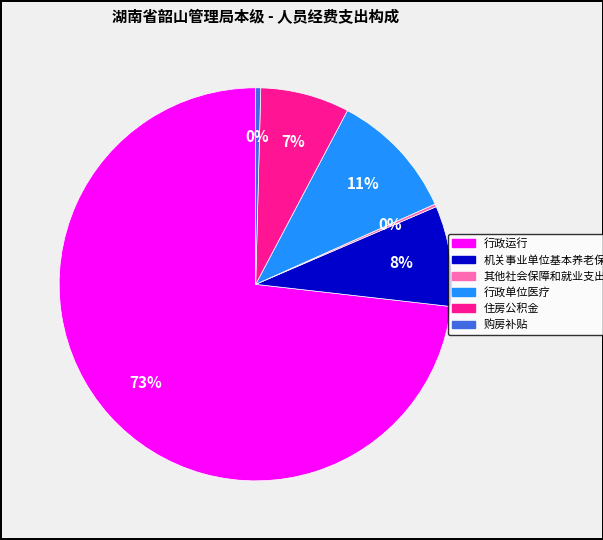

Does any single category account for the majority?

Yes